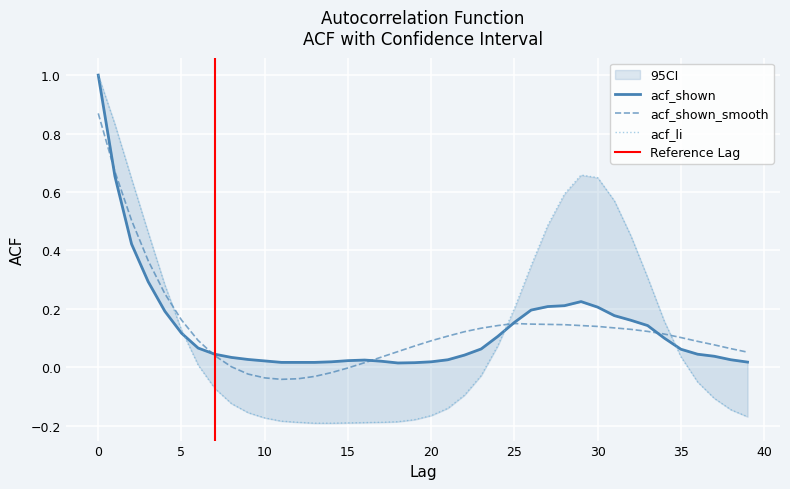

Which series changed the most between 20 and 34?

acf_li